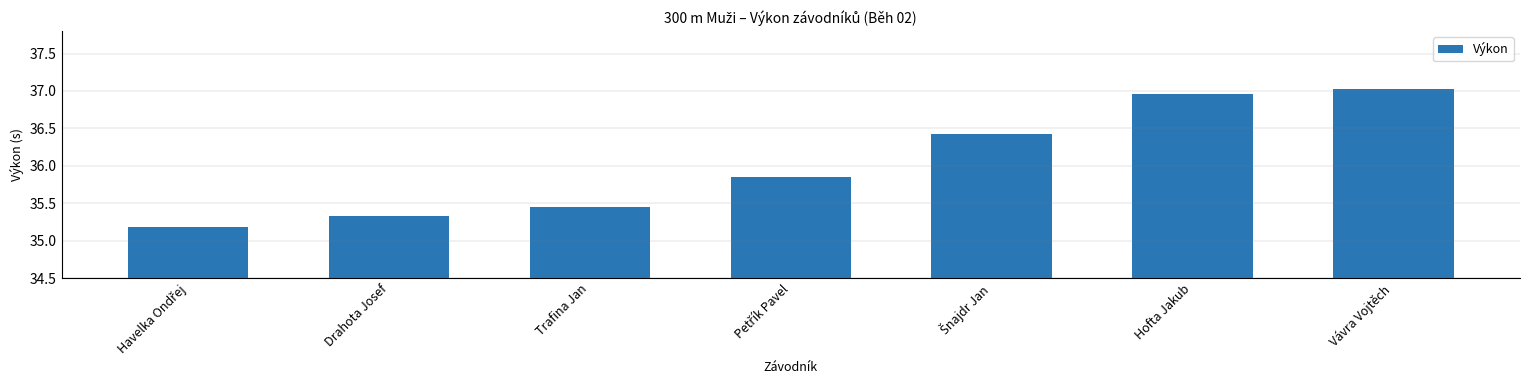

The value at Vávra Vojtěch is 18.4. True or false?

False